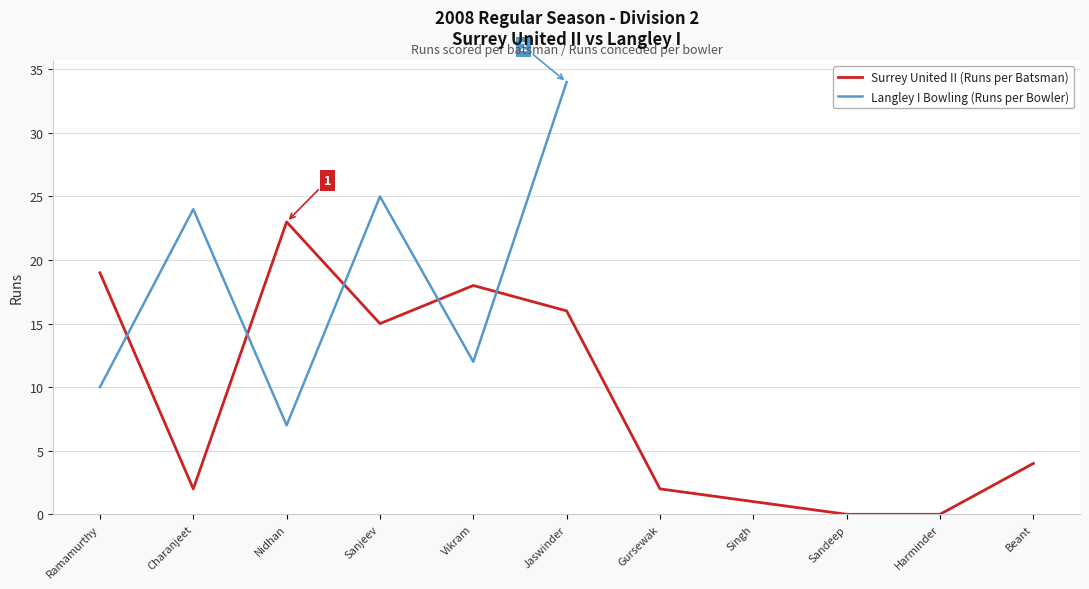

The Surrey United II (Runs per Batsman) series shows 19 at Ramamurthy. True or false?

True